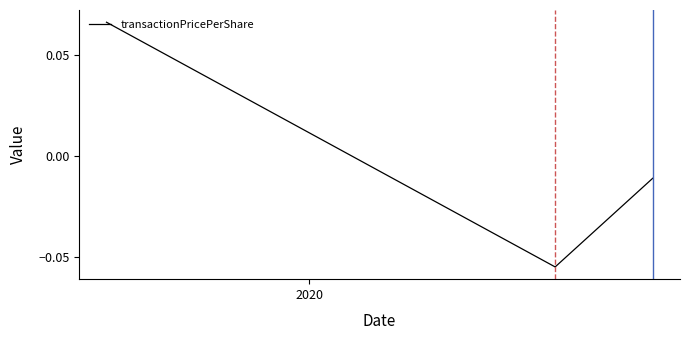

How many series are shown in this chart?

1